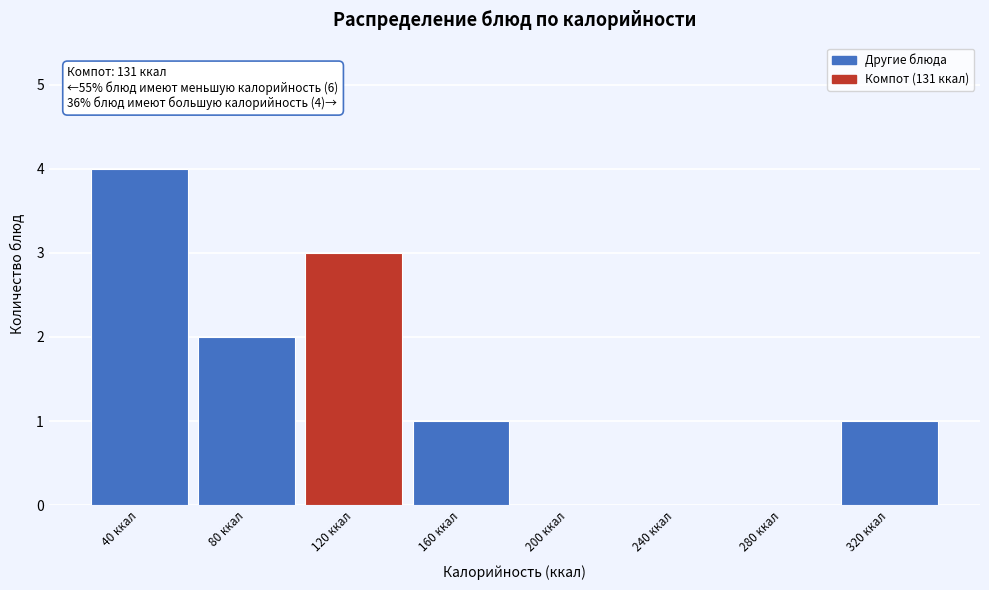

Reading left to right, what are all the values shown in this chart?

40 ккал=4	80 ккал=2	120 ккал=3	160 ккал=1	200 ккал=0	240 ккал=0	280 ккал=0	320 ккал=1